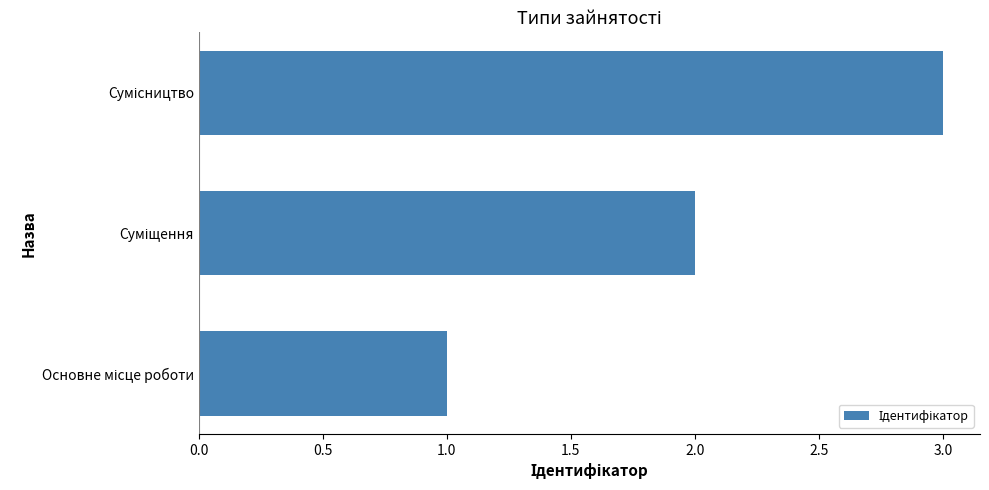

What is the greatest value displayed?

3